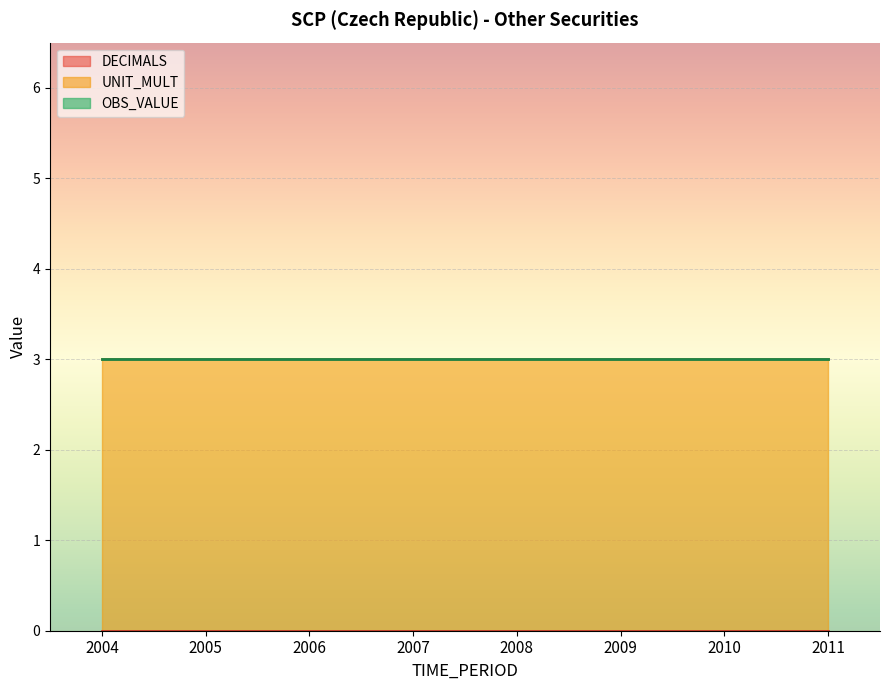

Does the chart display data point markers on the line(s)?

No